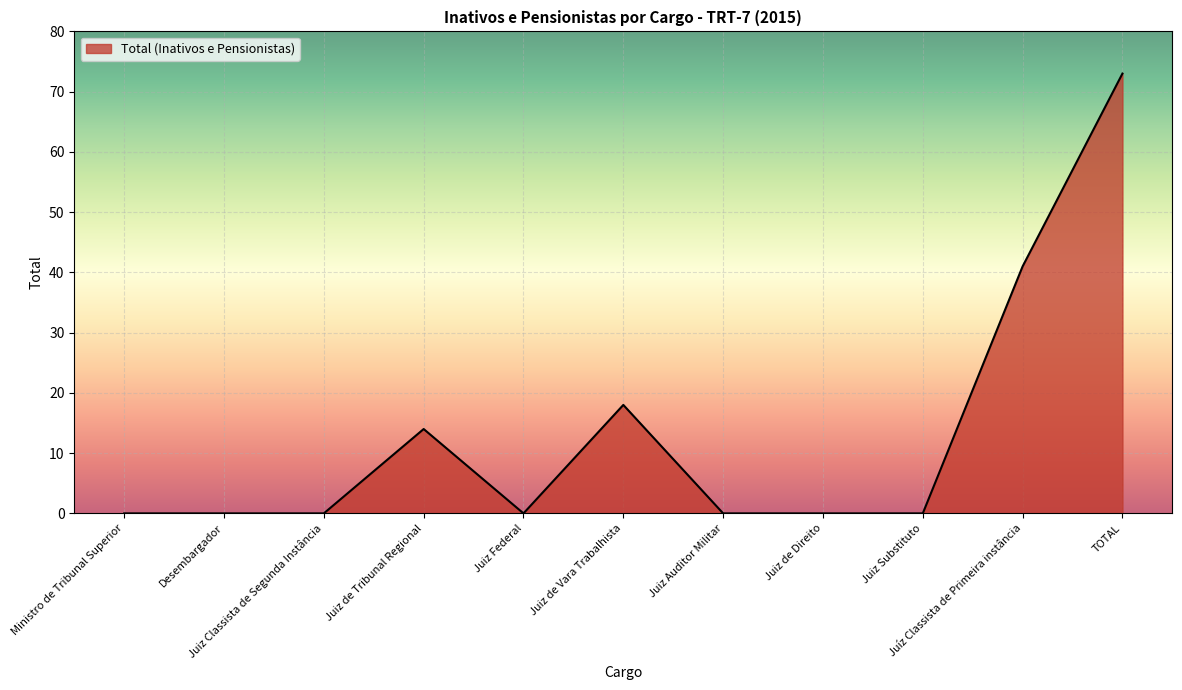

What is the maximum value shown in the chart?

73